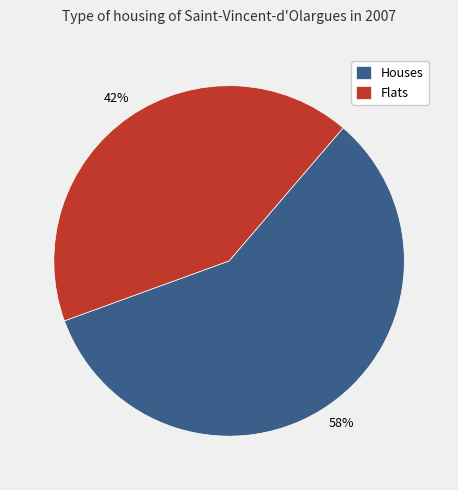

Does any single category account for the majority?

Yes